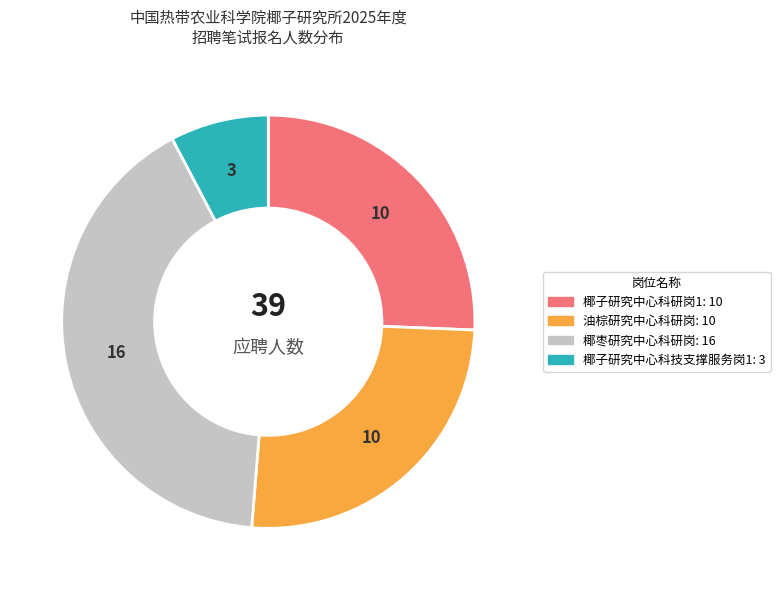

How many slices are in this pie chart?

4